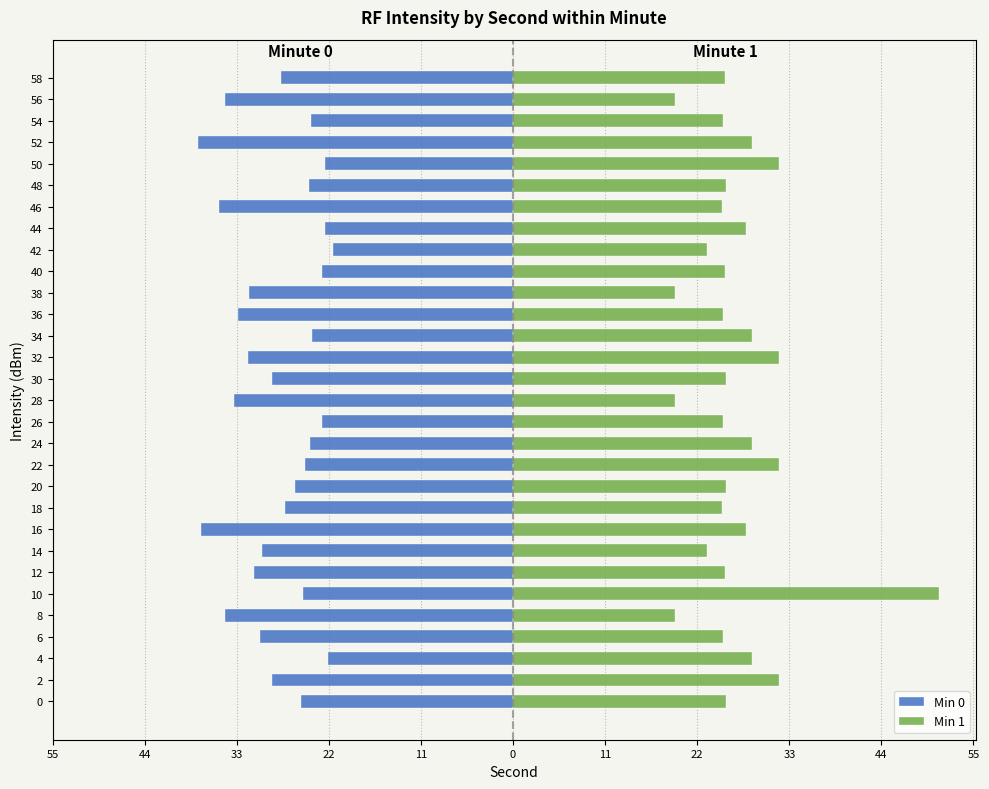

Which series changed the most between 2 and 24?

Min 0